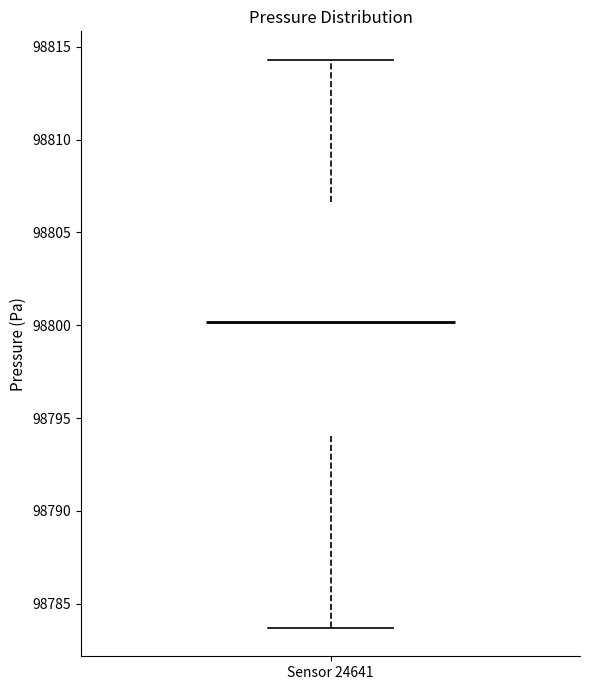

Read this box plot against the y-axis: the position of the median line, the range covered by the box, and the ends of both whiskers. The values are not printed on the chart, so give them approximately, as read against the axis.

median 98800.0, box 98794.0 to 98806.5, whiskers 98783.5 to 98814.5